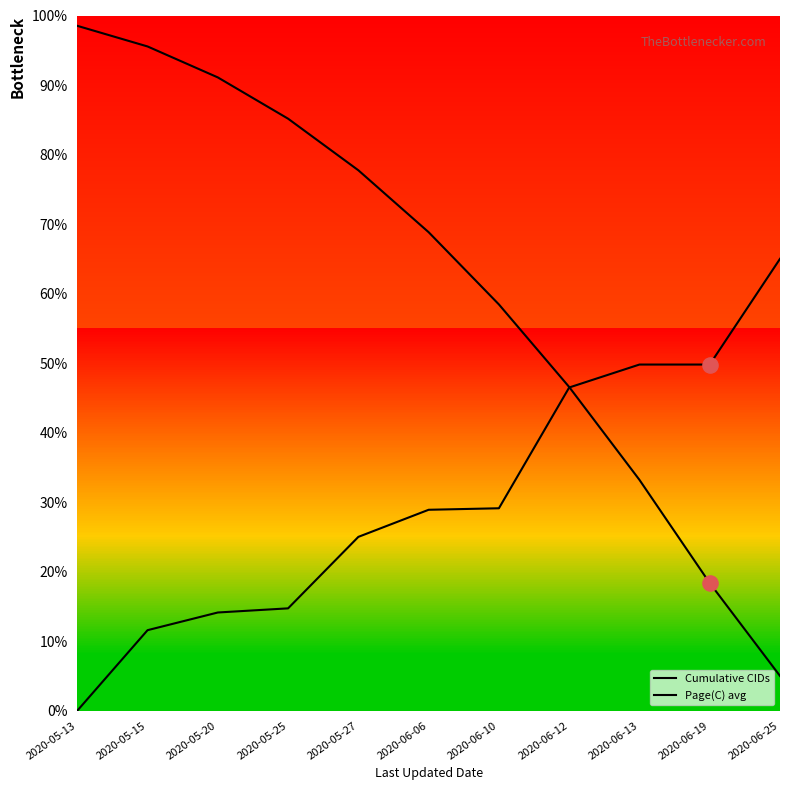

Which series has the largest Y range (max minus min)?

Cumulative CIDs